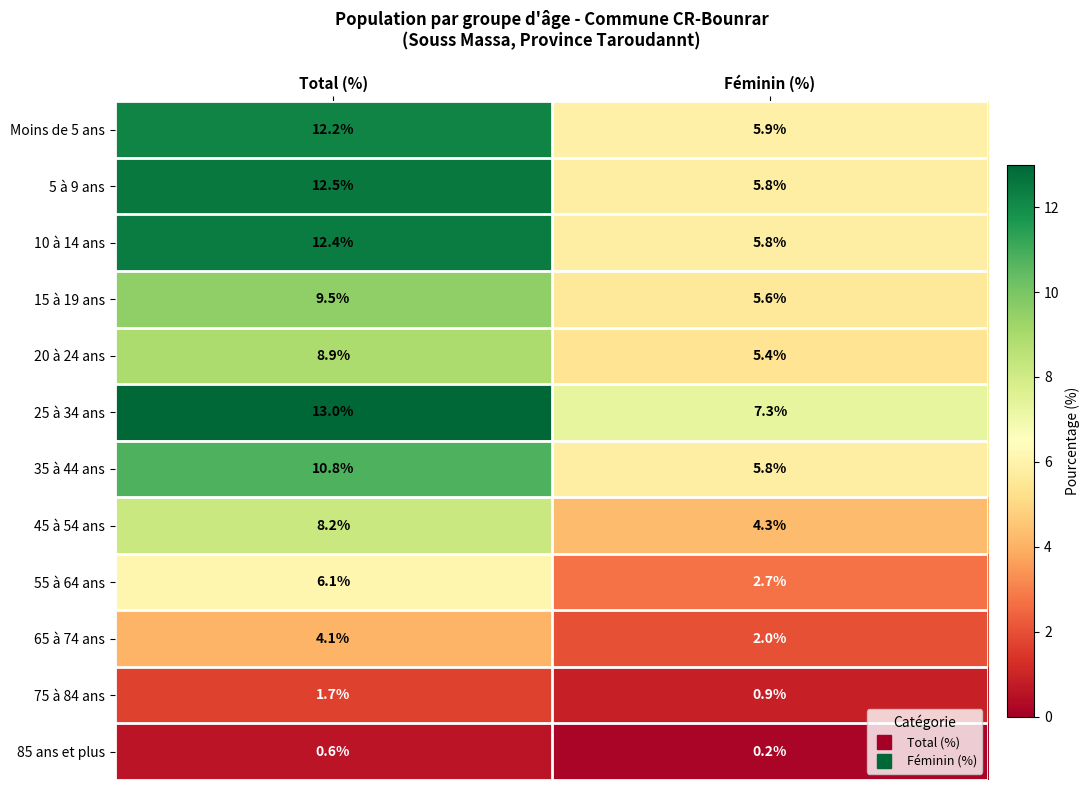

Is it true that Moins de 5 ans equals 2.6 at Féminin (%)?

False